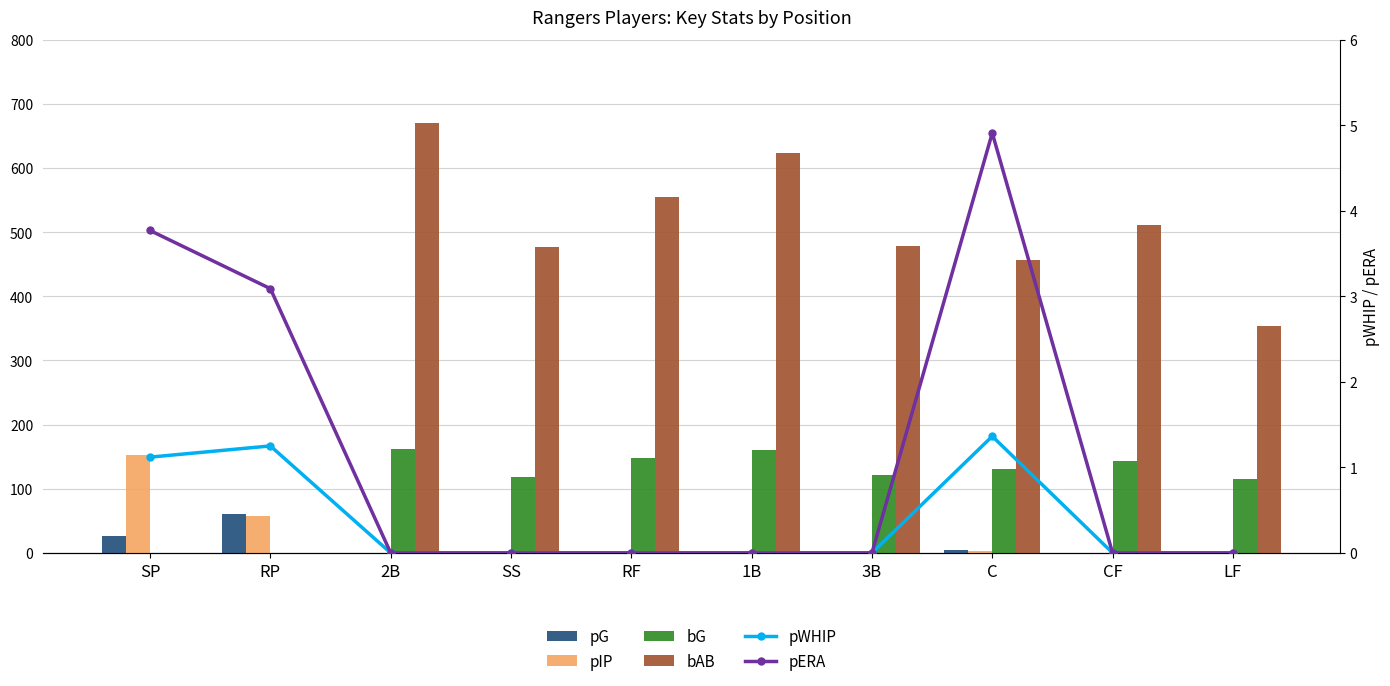

Between SS and RF, which series saw the biggest shift?

bAB